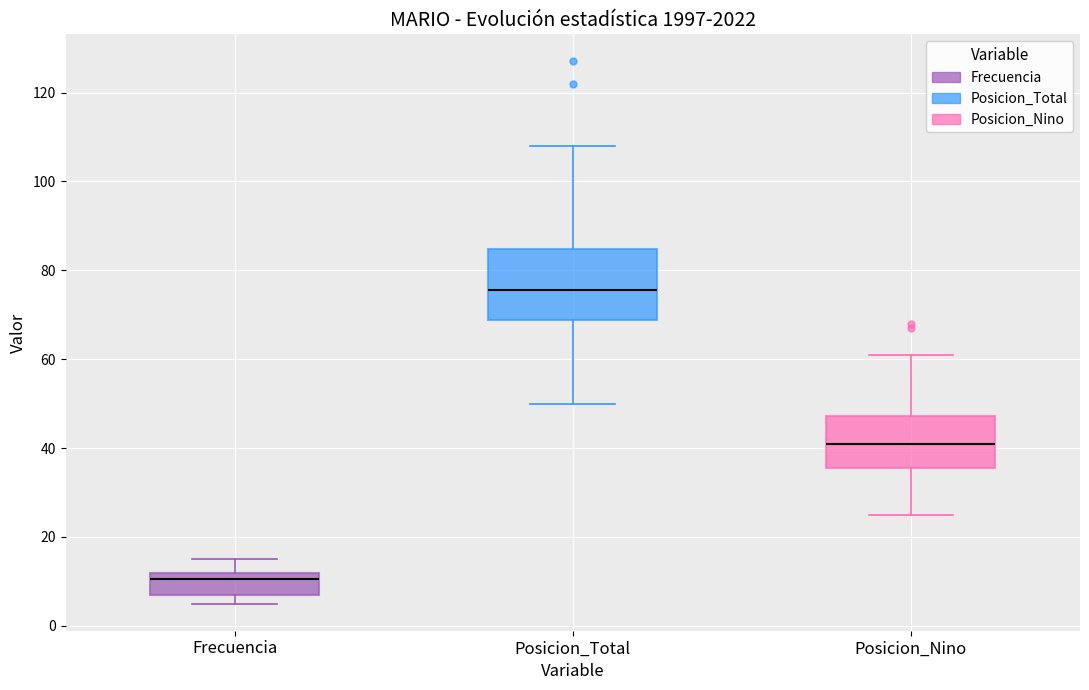

Reading left to right, transcribe this box plot: for each box, give where its median line is, the range the box spans, and where its two whiskers end, as read against the y-axis. The values are not printed on the chart, so give them approximately, as read against the axis.

Frecuencia: median 10, box 8 to 12, whiskers 6 to 16
Posicion_Total: median 76, box 68 to 84, whiskers 50 to 108
Posicion_Nino: median 42, box 36 to 48, whiskers 26 to 62